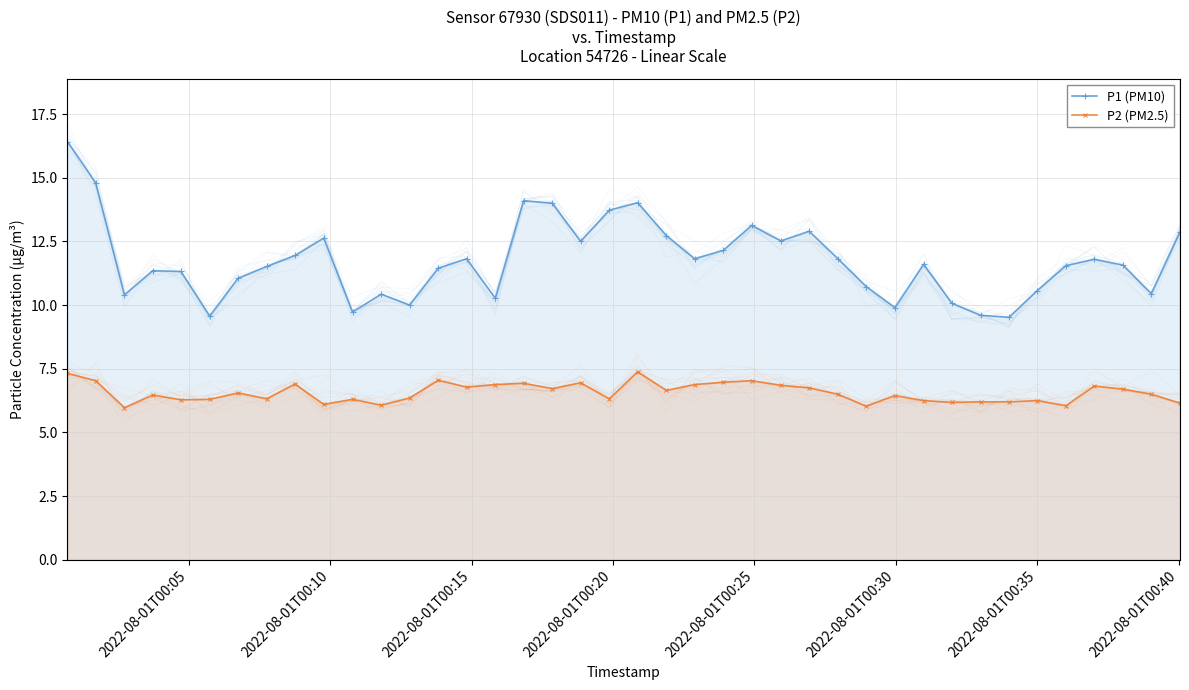

Which series has the largest total across all categories?

P1 (PM10)